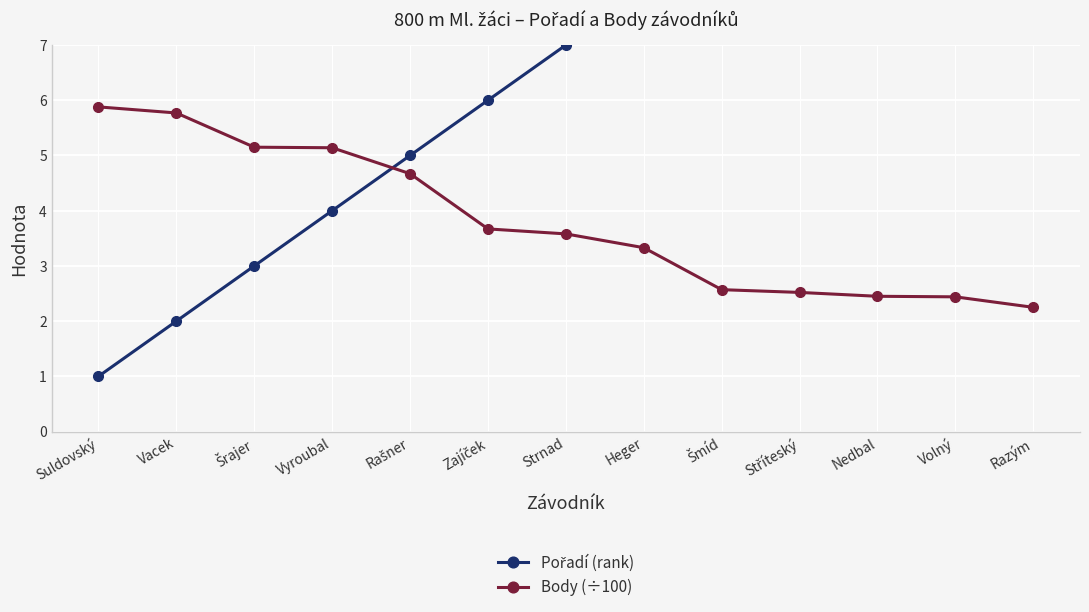

What are all the series names shown in the legend?

Pořadí (rank), Body (÷100)